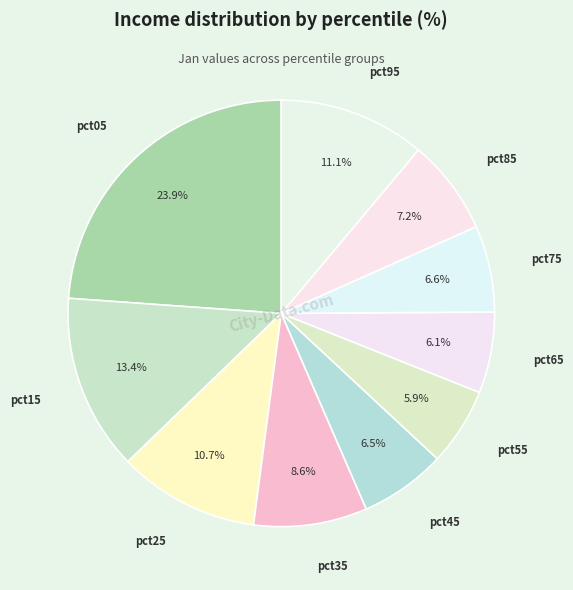

Rank the categories by value from highest to lowest.

pct05, pct15, pct95, pct25, pct35, pct85, pct75, pct45, pct65, pct55